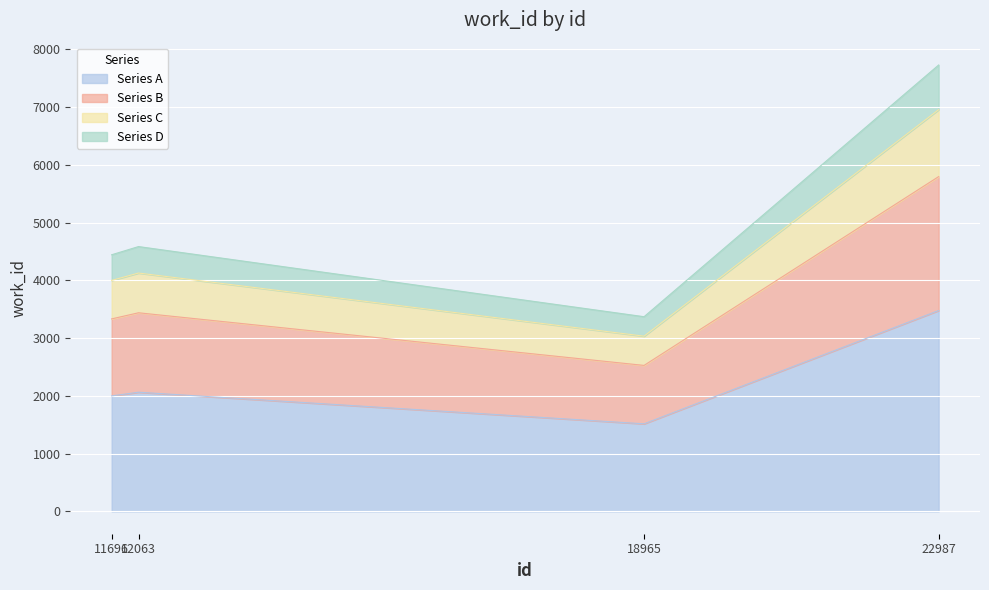

List the labels in order of value, largest first.

22987, 12063, 11696, 18965